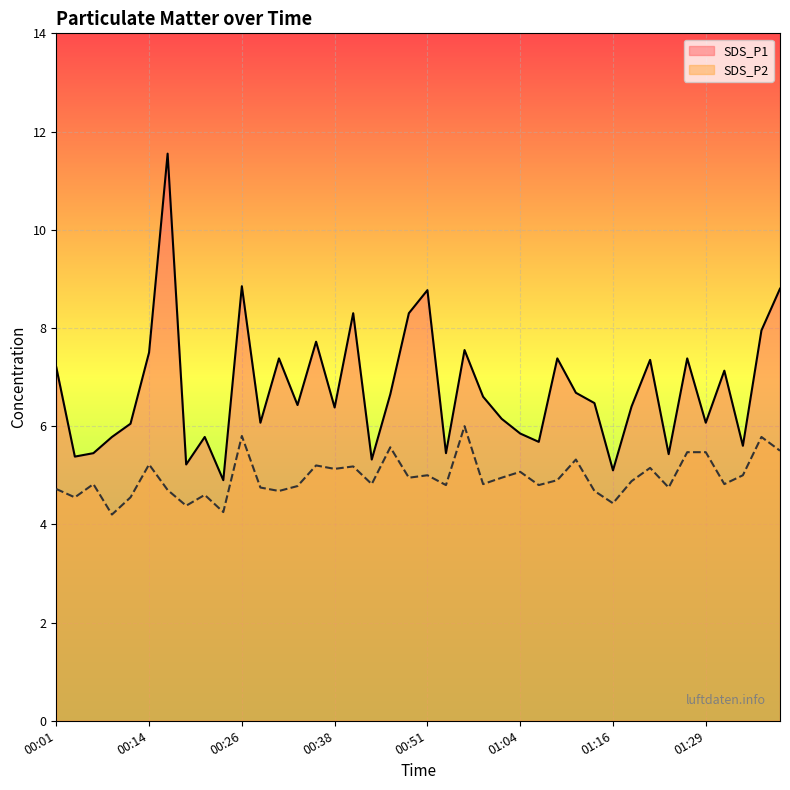

True or false: SDS_P2 and SDS_P1 intersect in this chart.

False